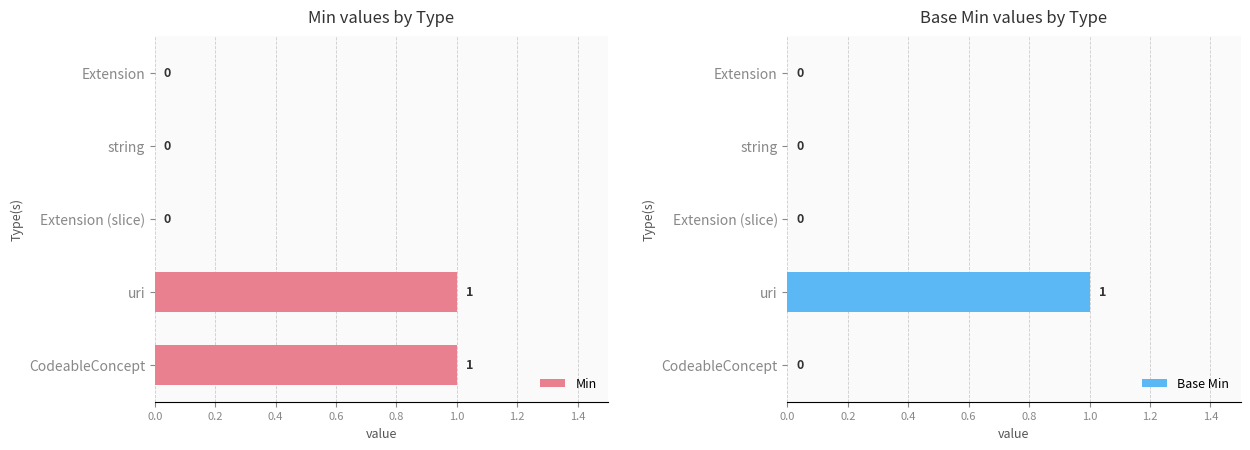

The Base Min series shows -1 at 0.0. True or false?

False